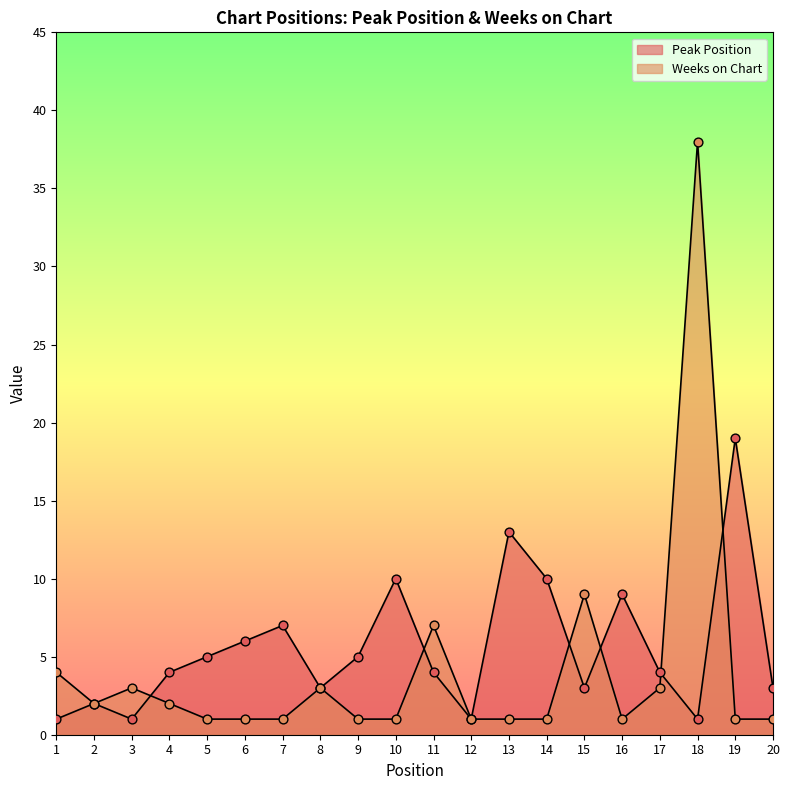

What is the total value across all series at 14?

11